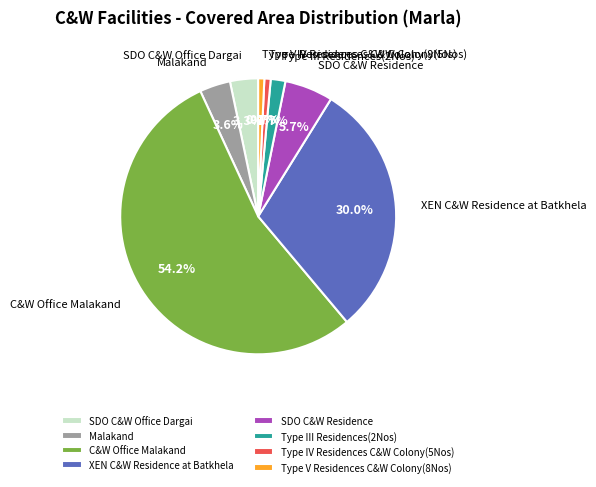

To the nearest percent, what portion does SDO C&W Office Dargai represent?

3%